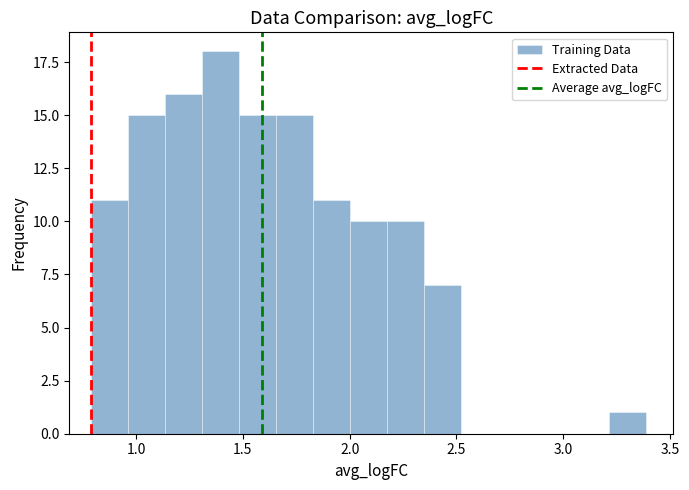

Around what value on the x-axis is the tallest bar? Give the approximate position of its centre, as read against the axis.

1.40